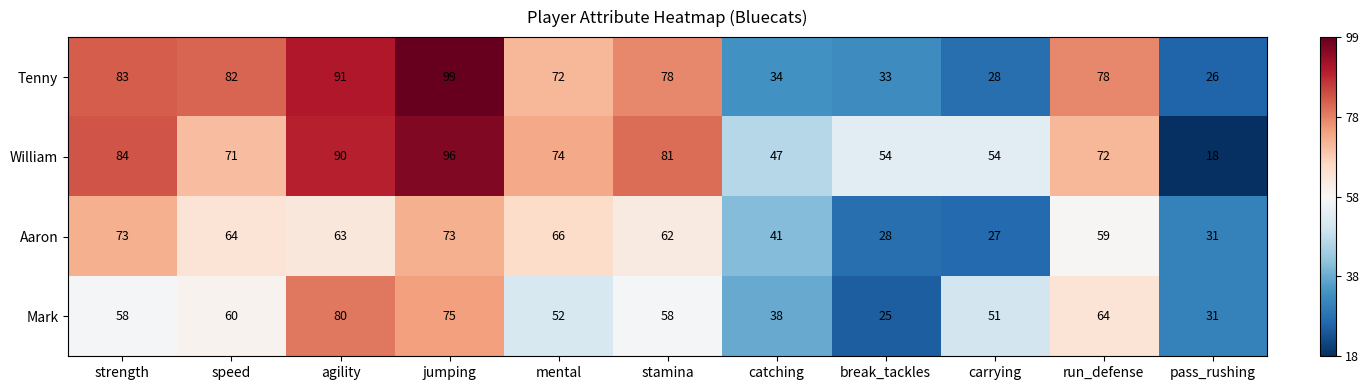

What is the greatest value displayed?

99